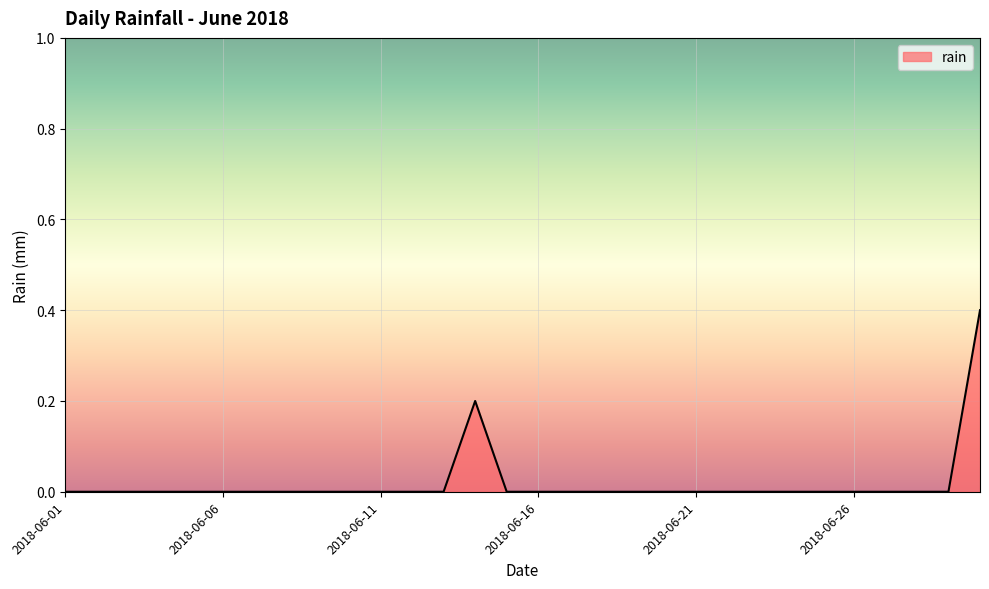

Reading right to left, extract all data points from this chart.

0.4	0.0	0.0	0.0	0.0	0.0	0.0	0.0	0.0	0.0	0.0	0.0	0.0	0.0	0.0	0.0	0.2	0.0	0.0	0.0	0.0	0.0	0.0	0.0	0.0	0.0	0.0	0.0	0.0	0.0